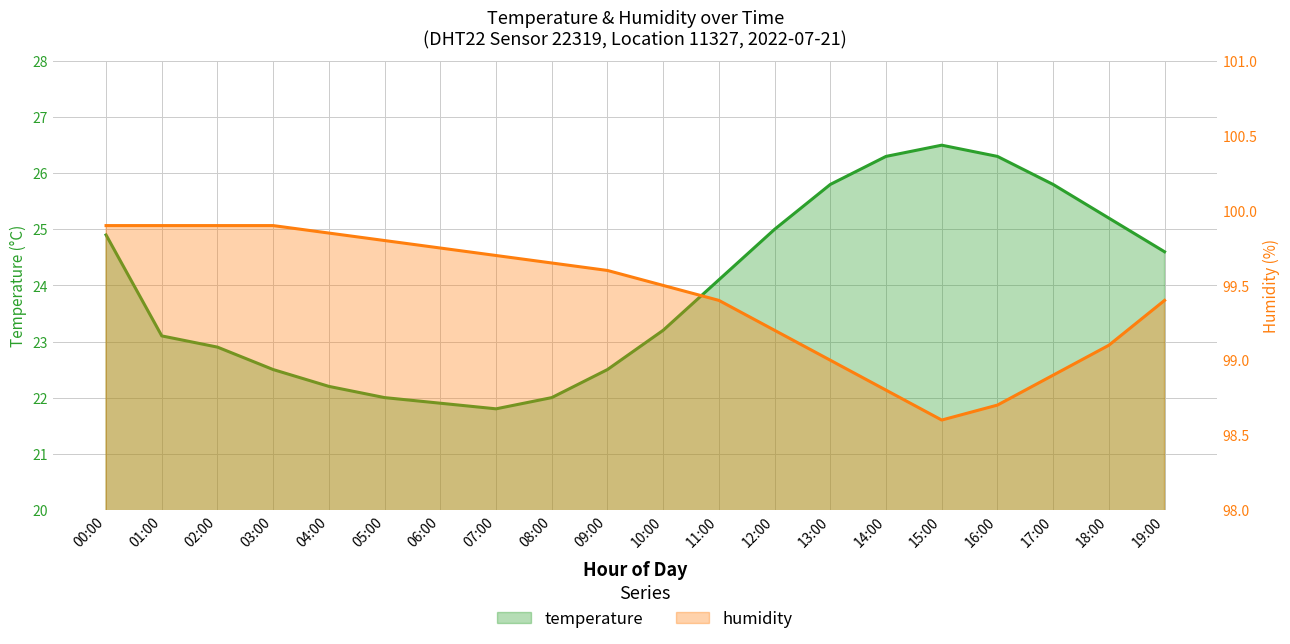

Is it true that temperature equals 30.5 at 04:00?

False